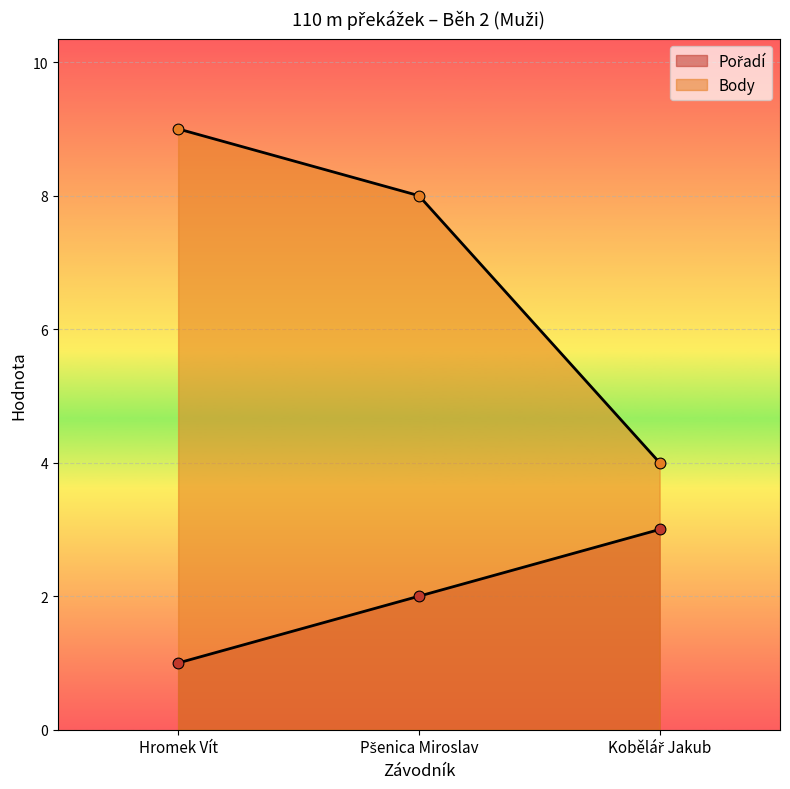

Which series reaches the minimum Y coordinate?

Pořadí